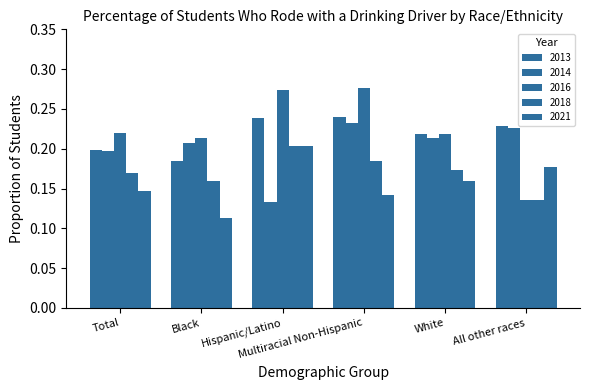

How many series are shown in this chart?

5